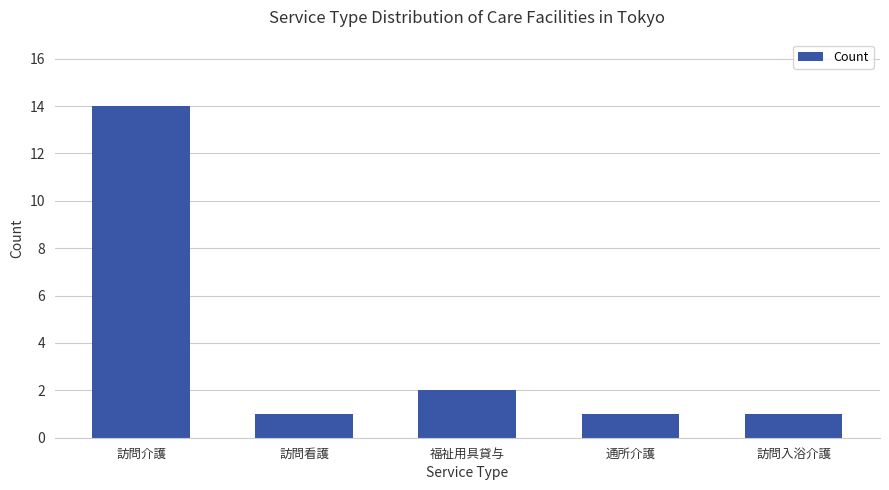

At which label is the value closest to 7?

福祉用具貸与